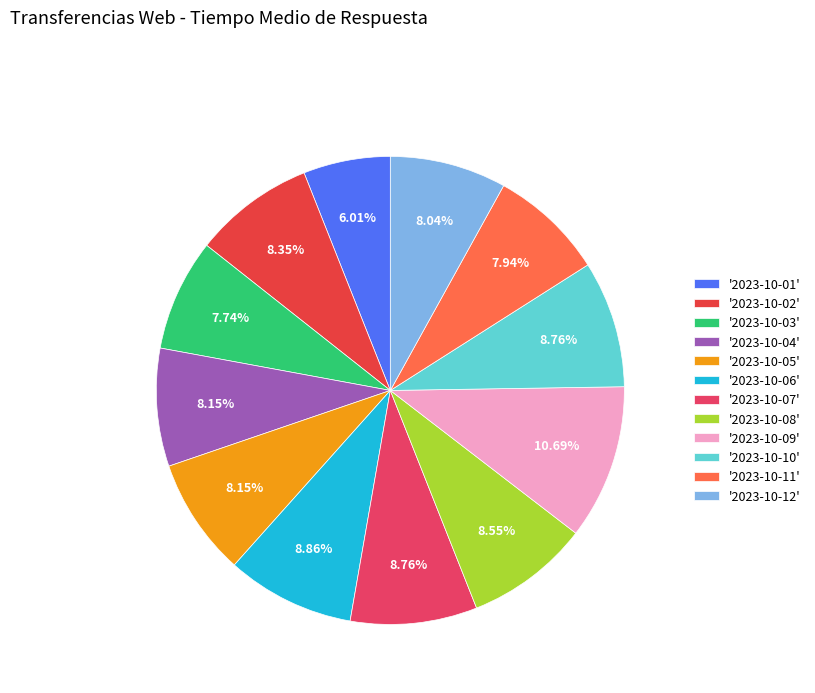

To the nearest percent, what is the average slice percentage?

8%